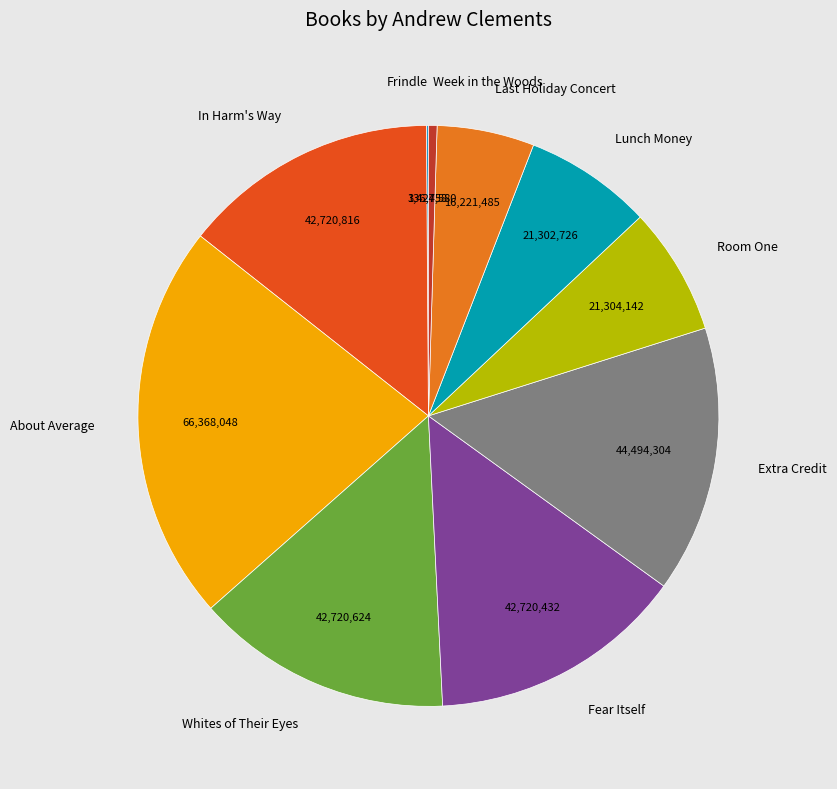

Do In Harm's Way and Room One together represent more than half of the pie?

No